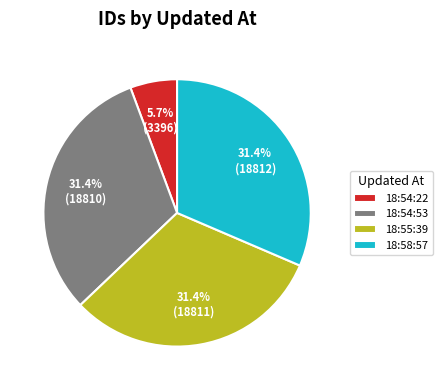

What is the total percentage of 18:54:22 and 18:54:53?

37.1%